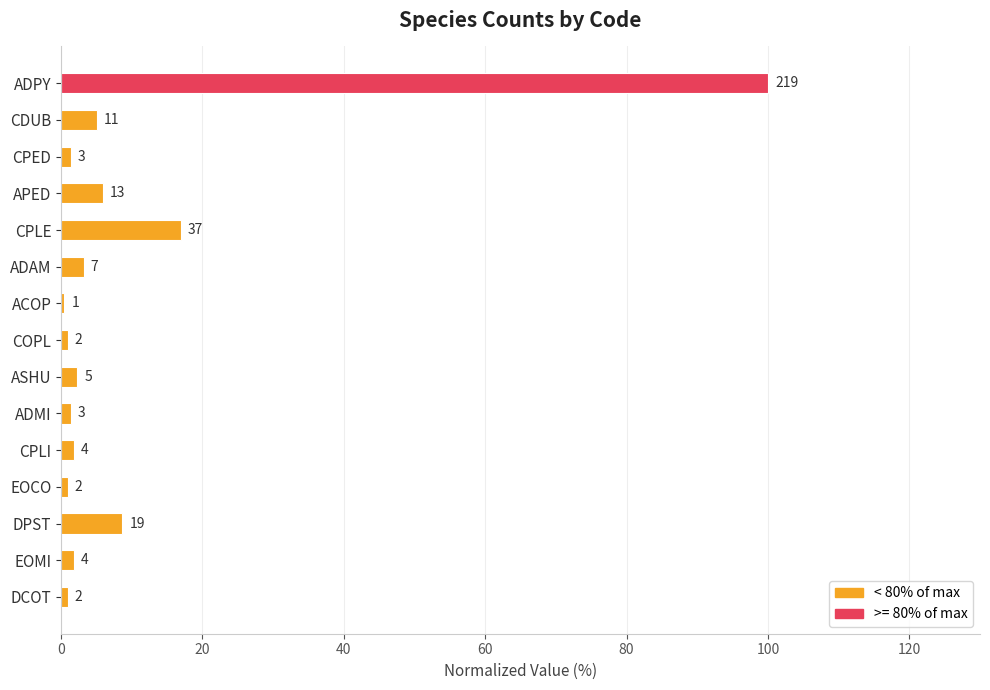

What is the difference between the maximum and minimum values?

99.5